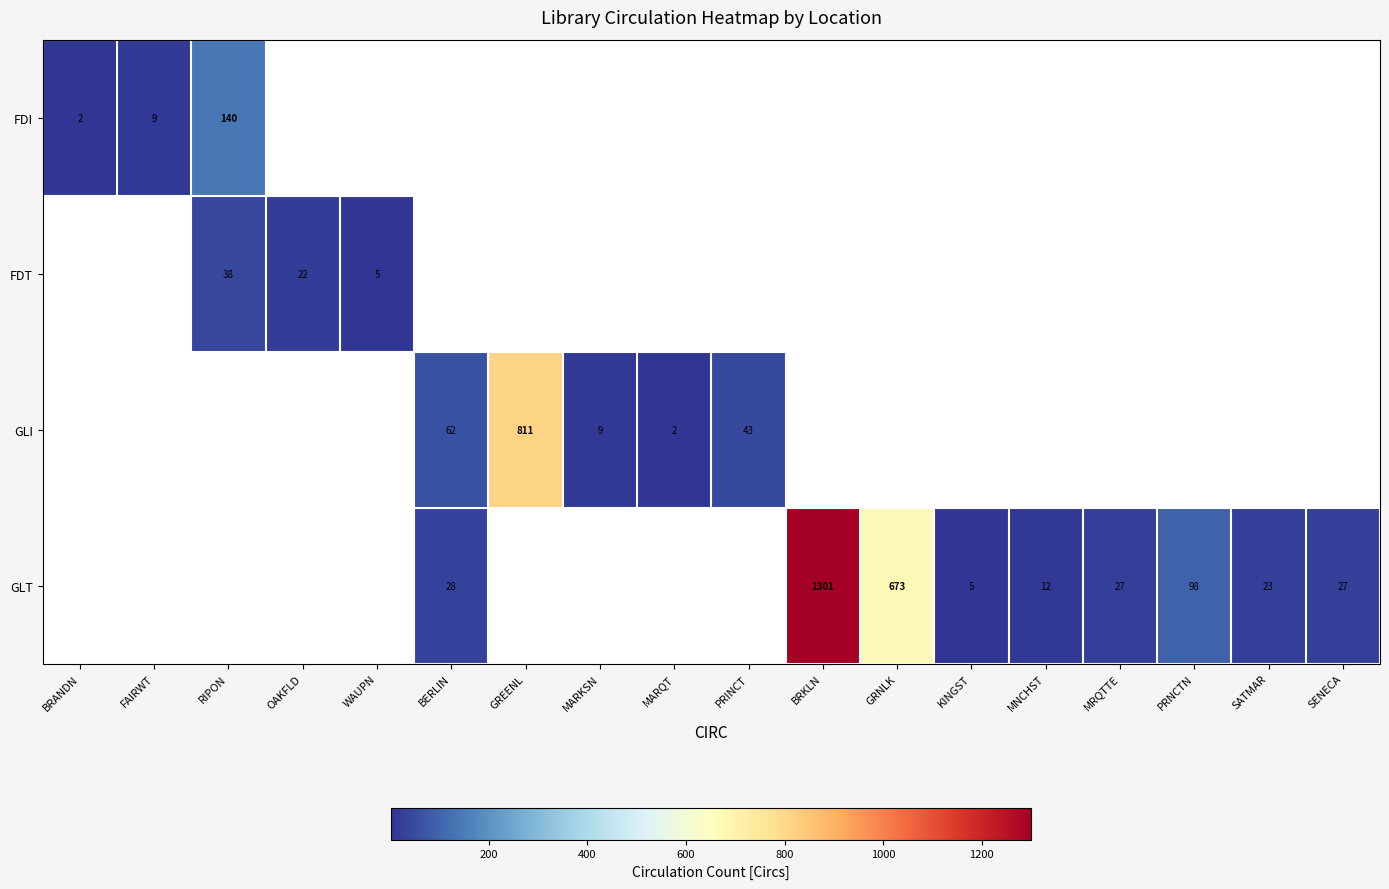

The GLT series shows 12.0 at BERLIN. True or false?

False